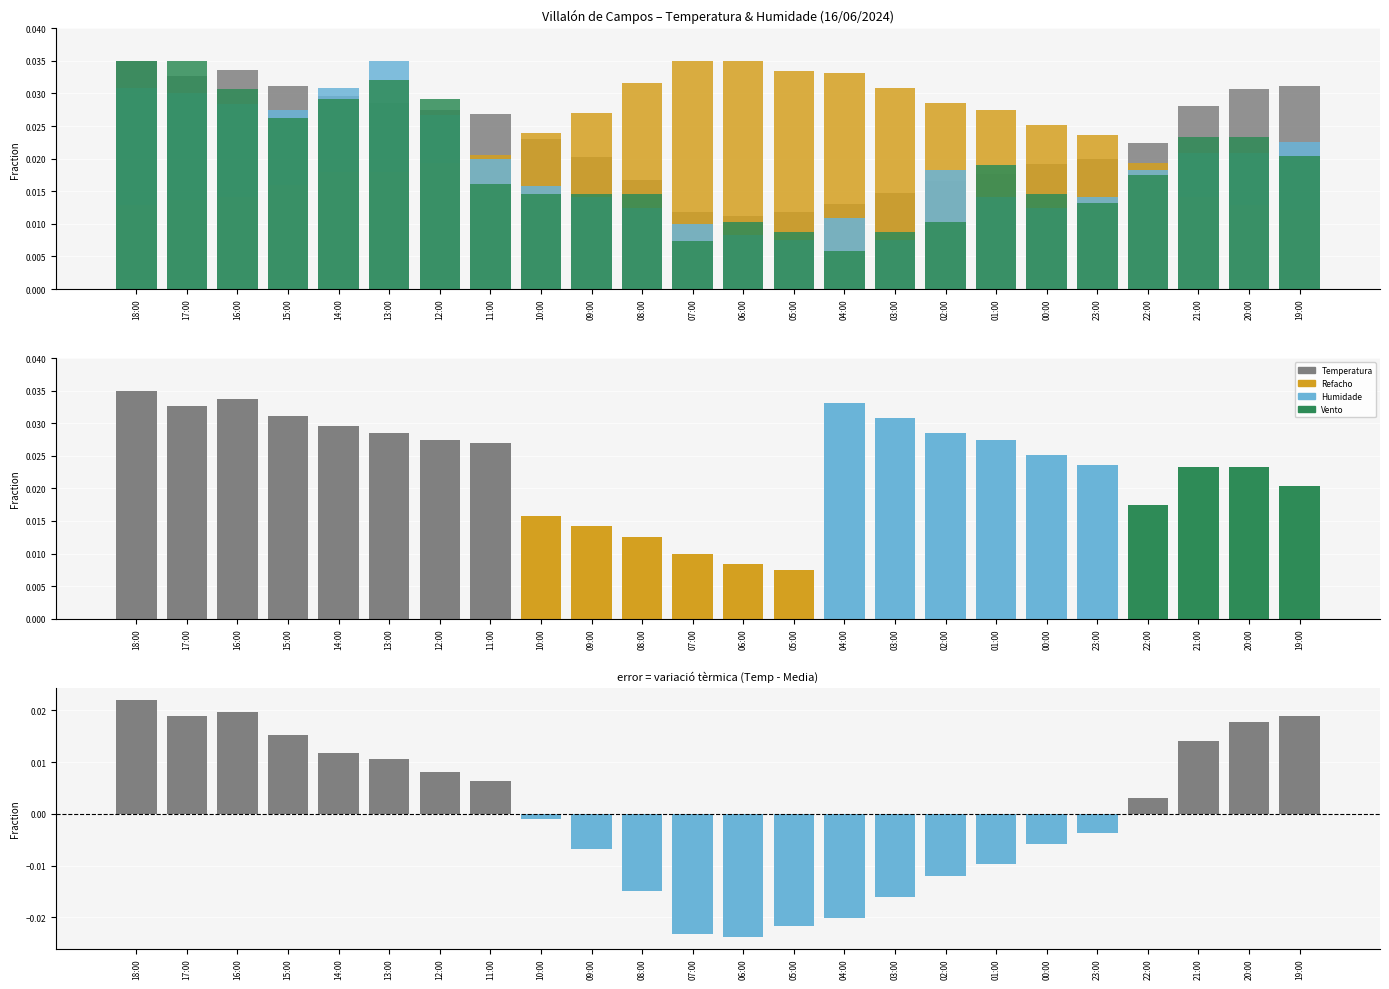

The value of Humidade (%) at 10:00 is 0.0. True or false?

True